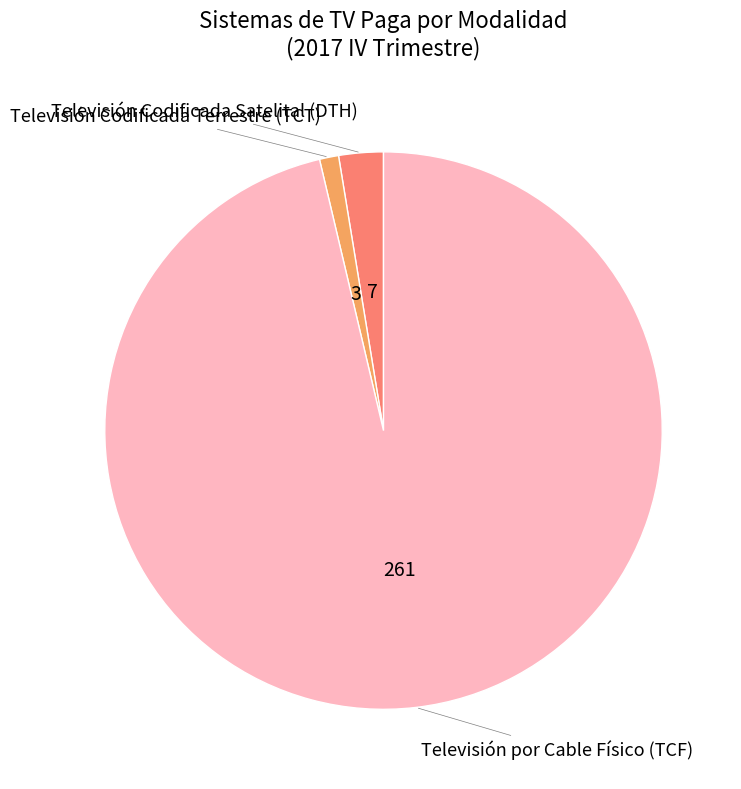

Which has a higher value, Televisión Codificada Terrestre (TCT) or Televisión por Cable Físico (TCF)?

Televisión por Cable Físico (TCF)